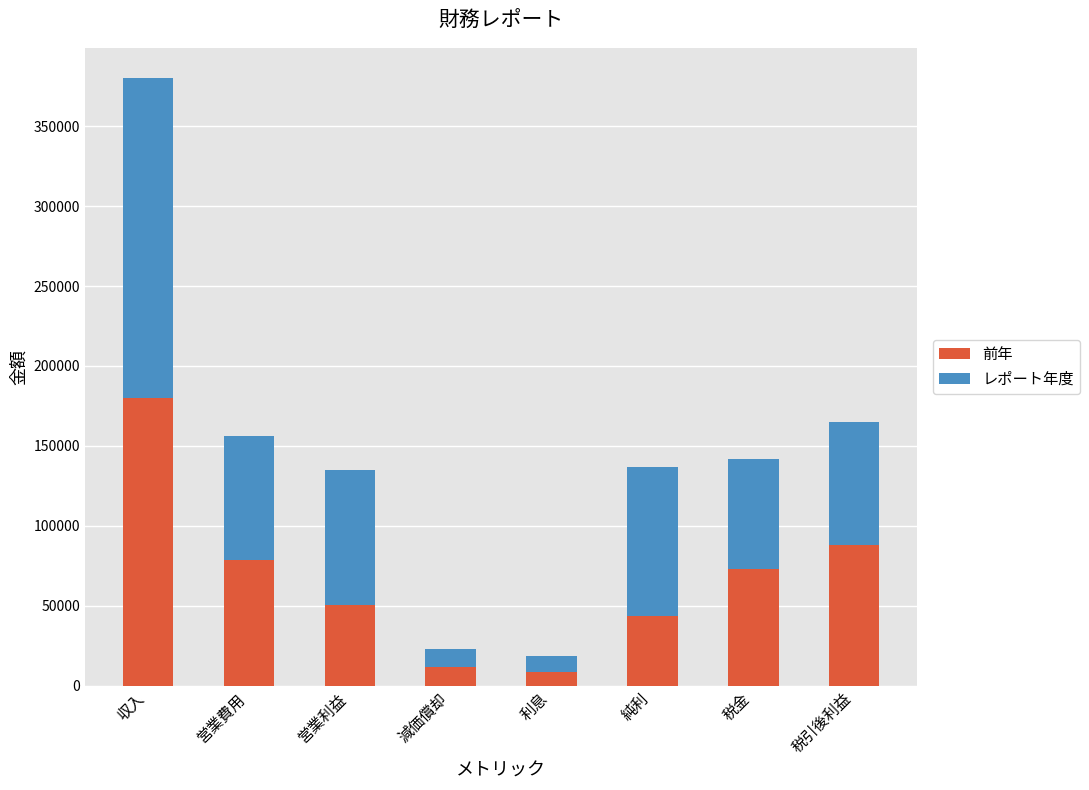

At which category is the sum across all series the highest?

収入